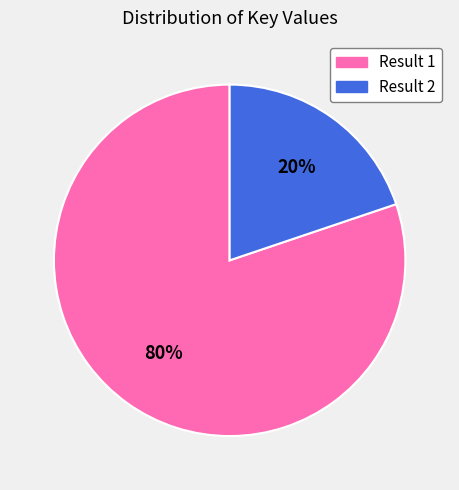

Does any single category account for the majority?

Yes